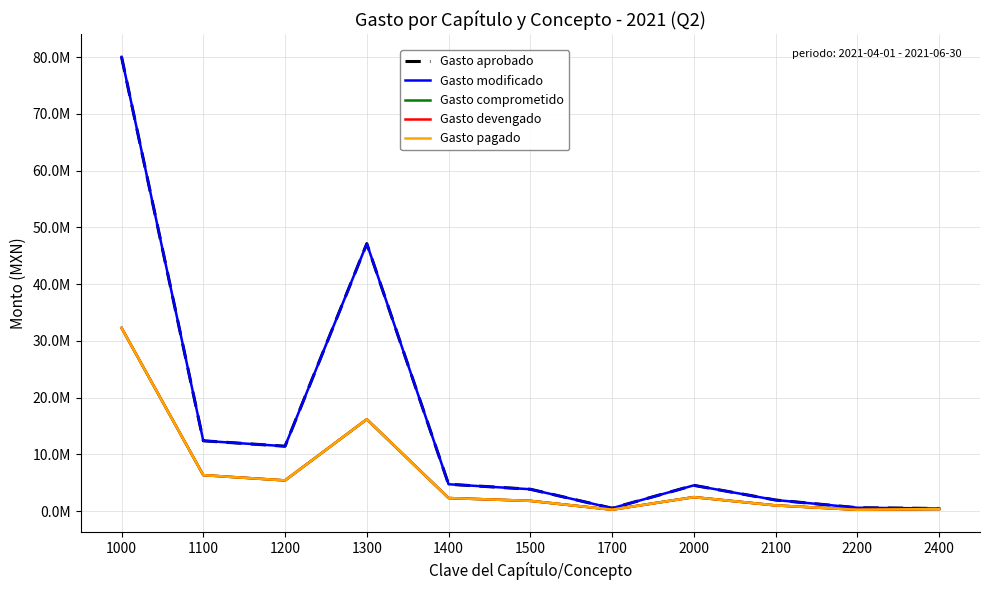

Is this an area chart (filled region under the line)?

No